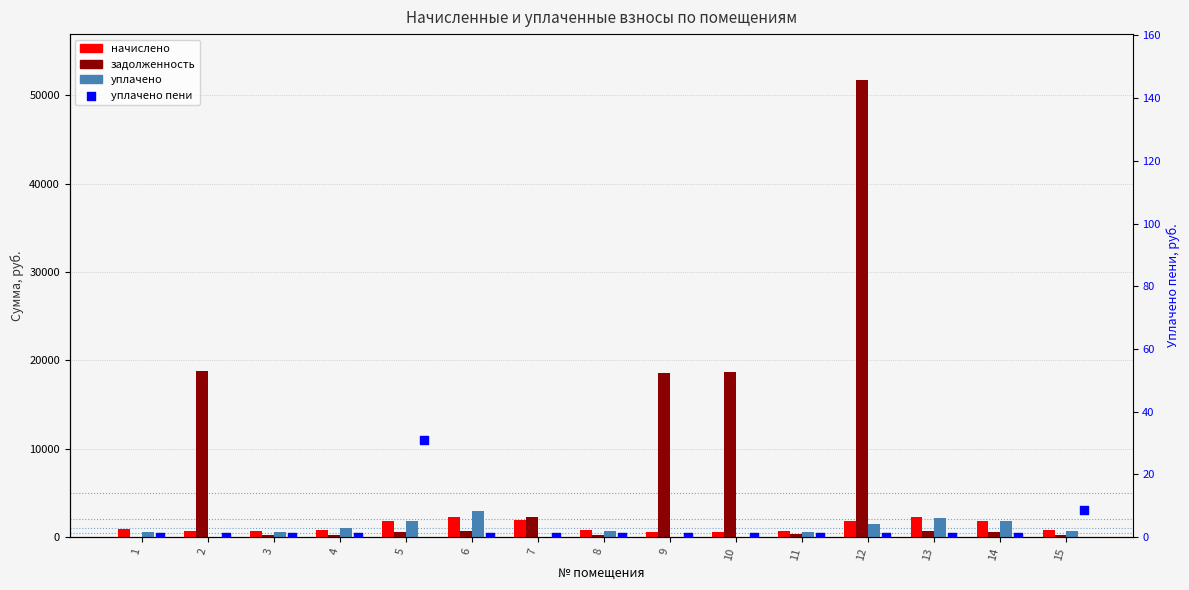

At how many categories does at least one series exceed 29481?

1